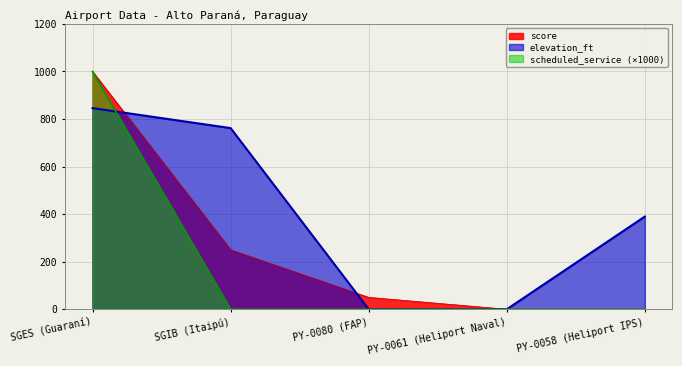

How many intersections are there between elevation_ft and scheduled_service?

1